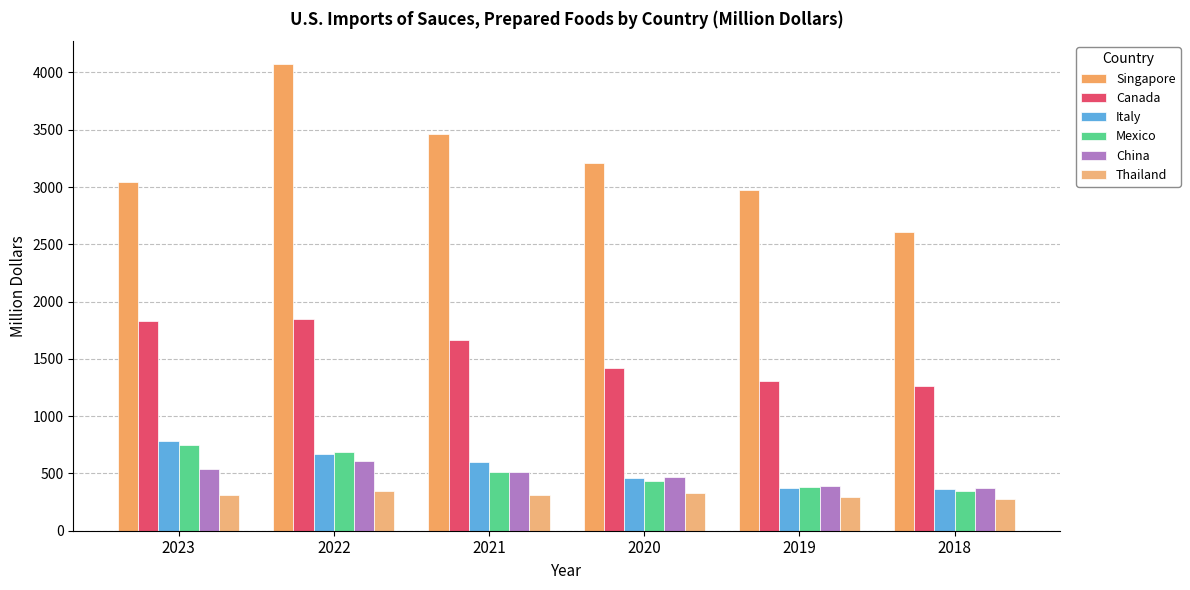

Which category has the highest value in the China series?

2022